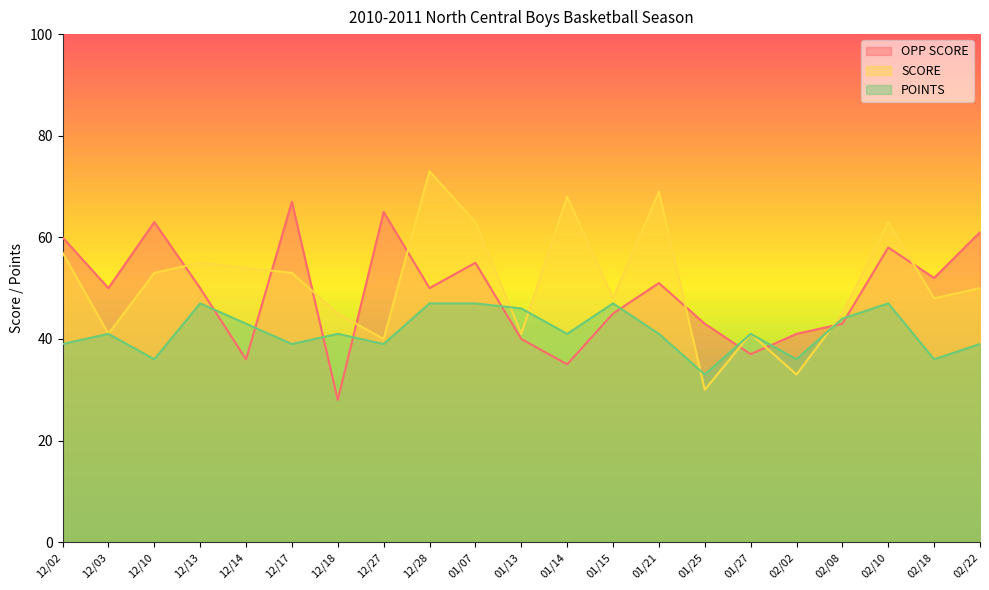

What is the difference between the maximum and minimum values in the POINTS series?

14